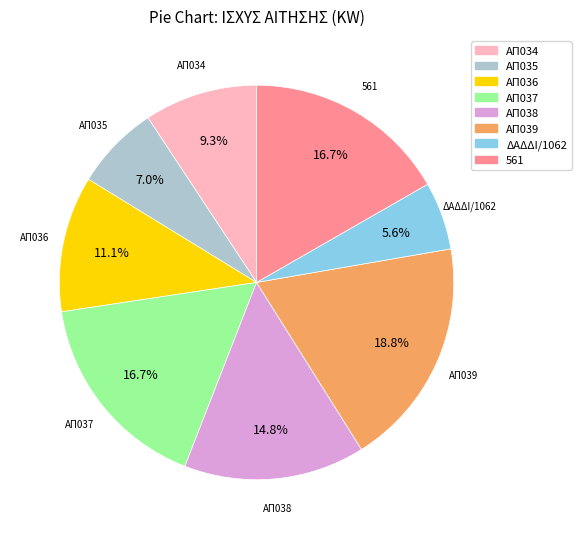

Is there any slice that represents more than half of the pie?

No